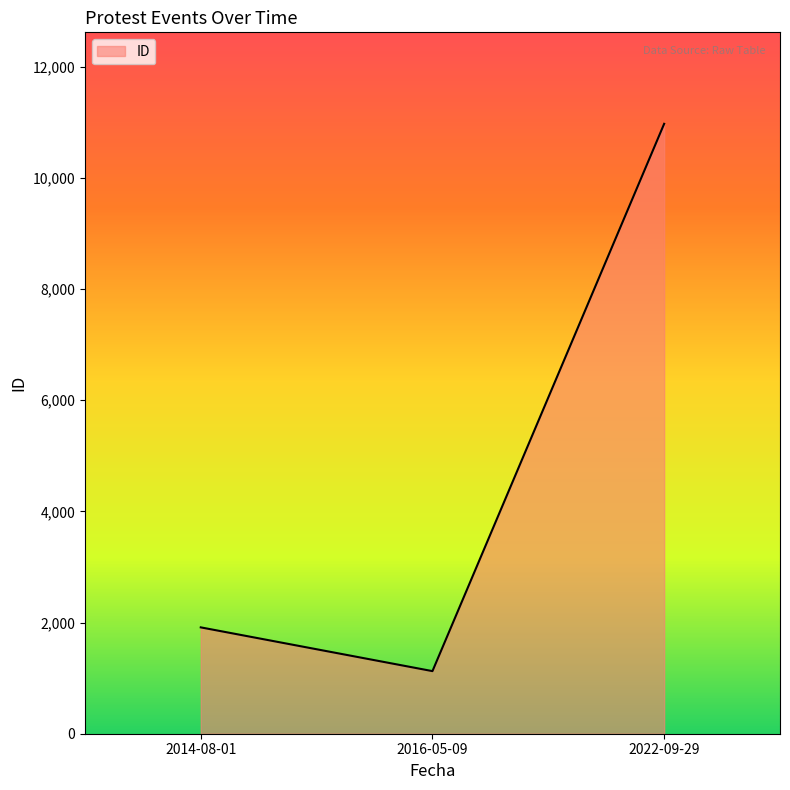

What is the maximum value shown in the chart?

10970